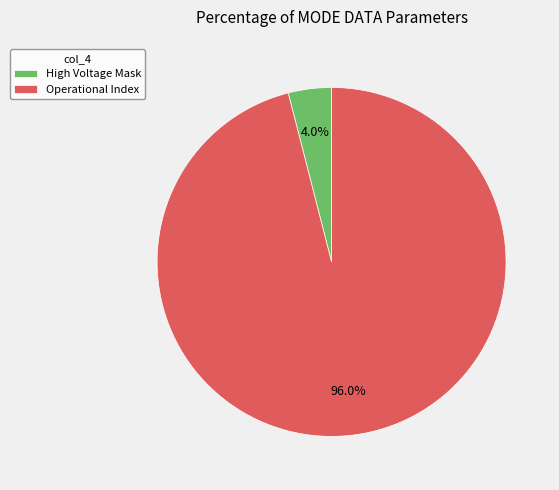

To the nearest percent, what is the difference between the largest and smallest slice percentages?

92%